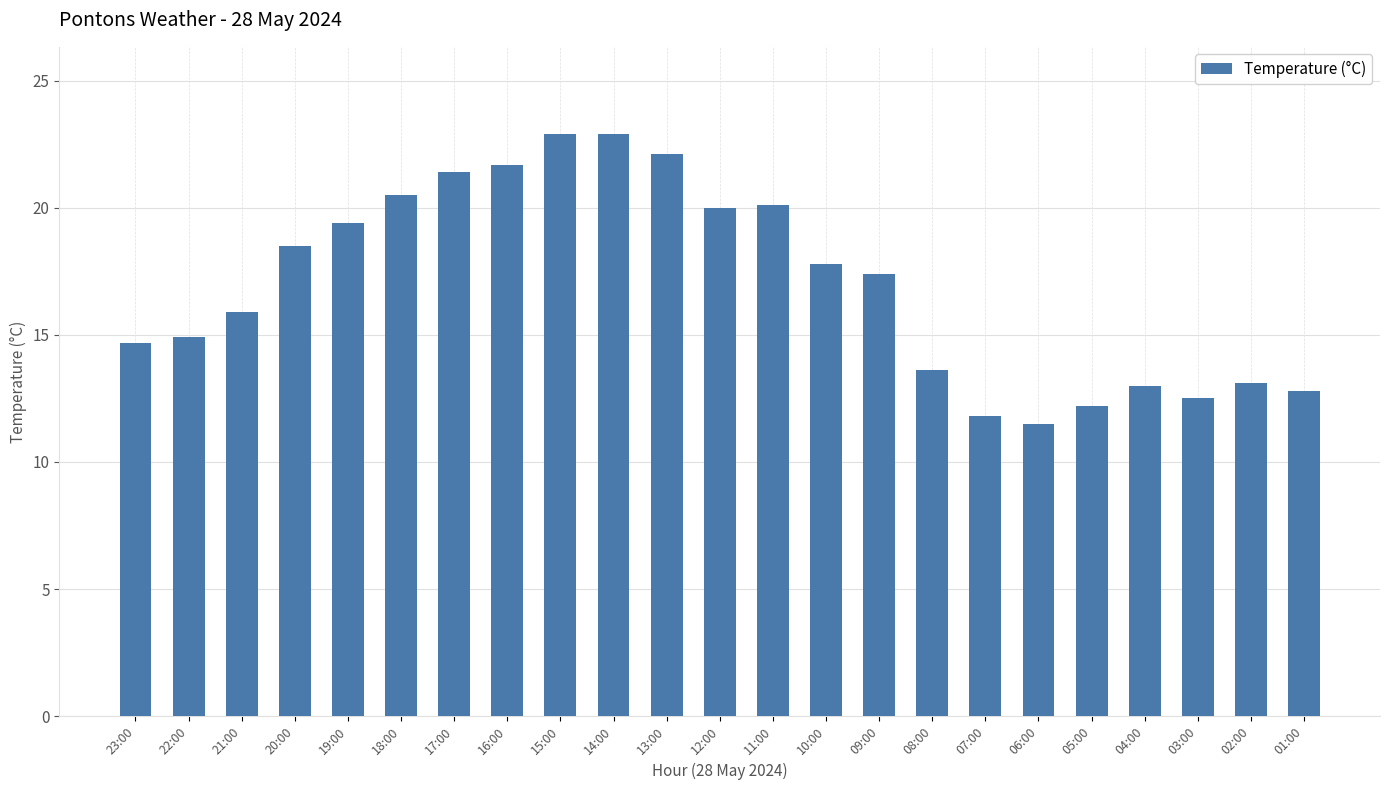

Count the number of categories in the chart.

23